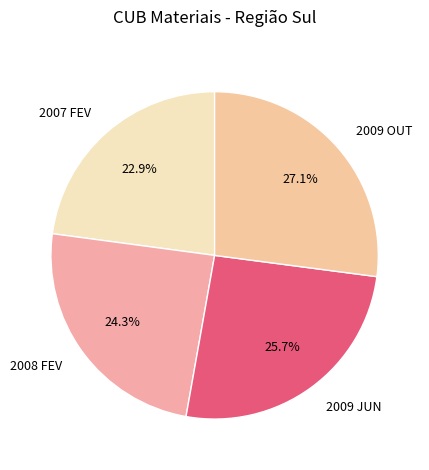

How many slices are in this pie chart?

4